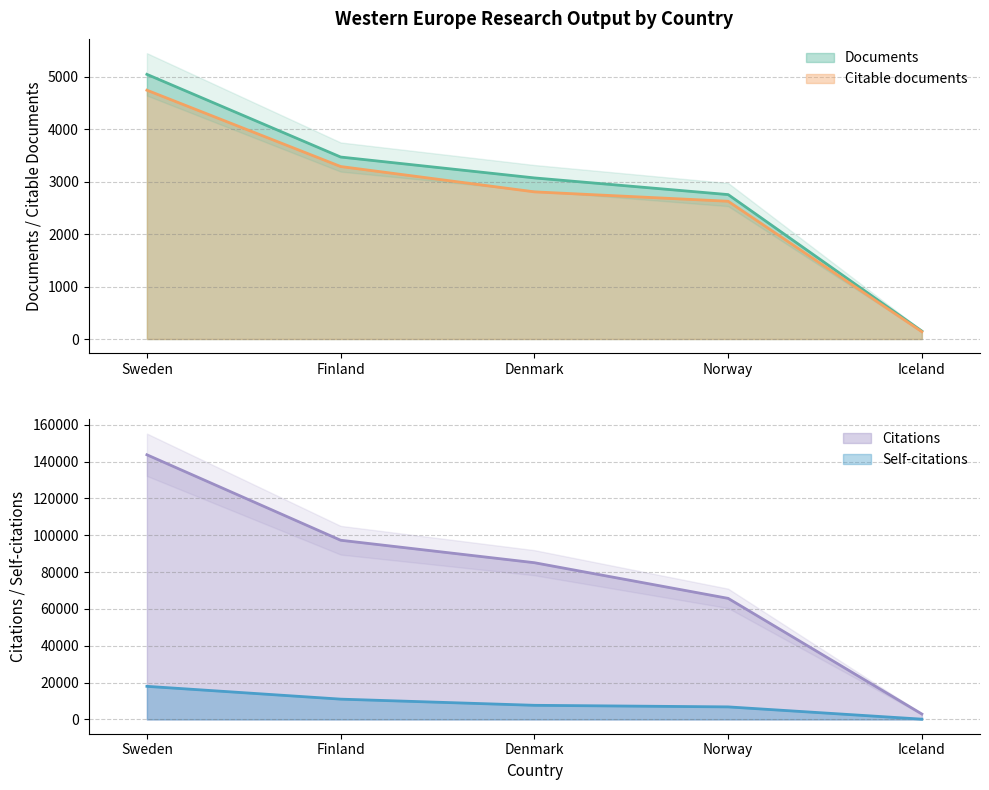

At Denmark, list the series in order from smallest to largest.

Citable documents, Documents, Self-citations, Citations